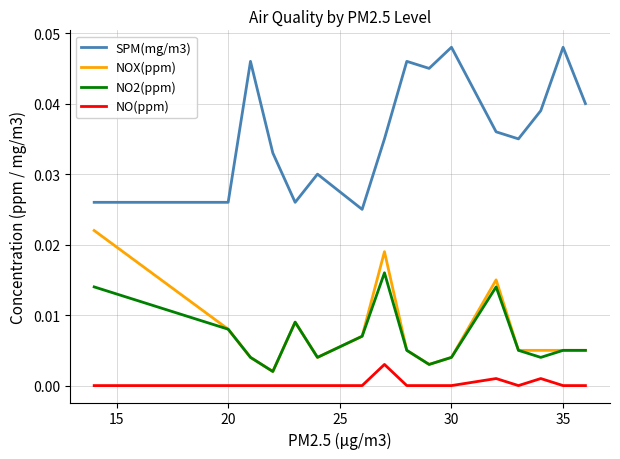

Which series has the largest total across all categories?

SPM(mg/m3)